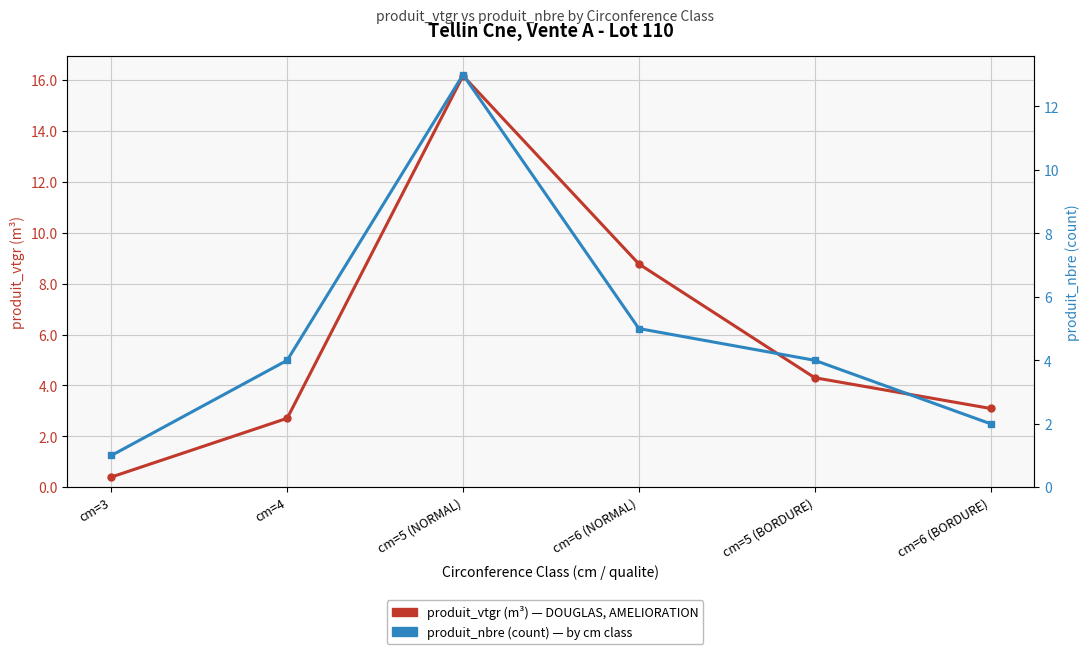

Which has a higher value, cm=3 or cm=4?

cm=4